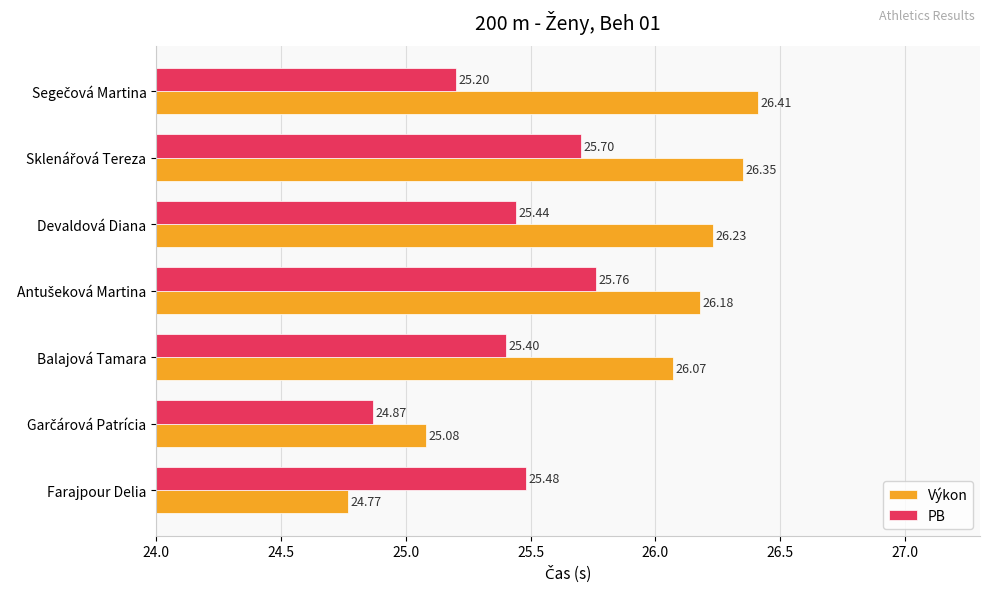

How many values in the PB series exceed 25?

6